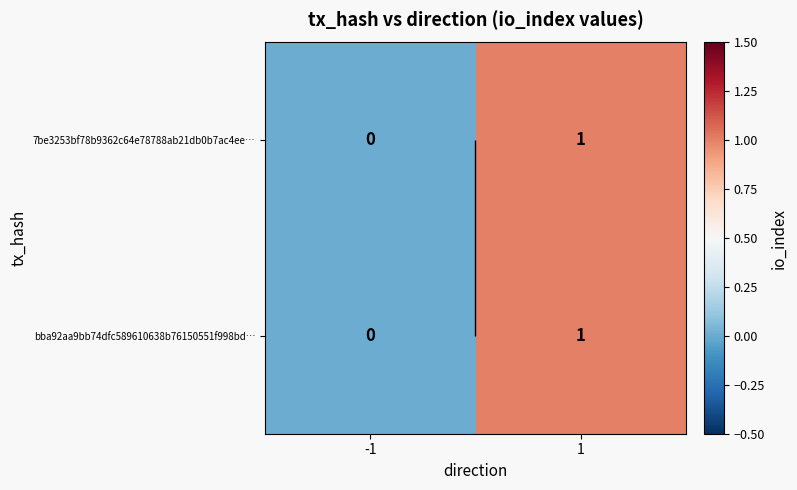

How many distinct data groups are displayed?

2